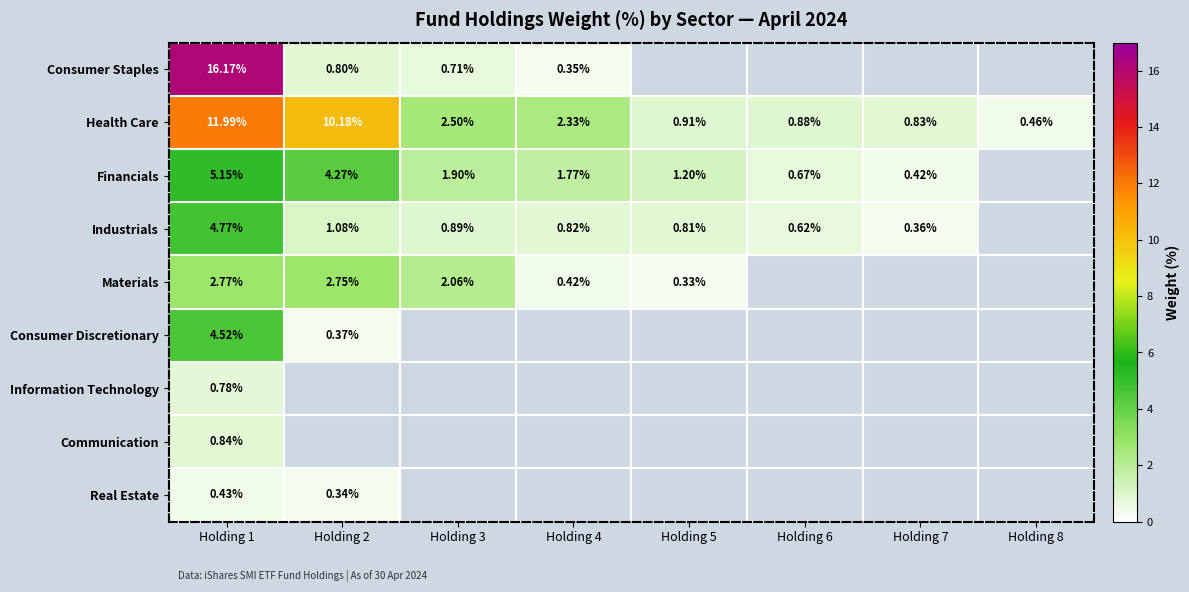

Is the value of Real Estate at Holding 2 greater than the value of Health Care at Holding 5?

No